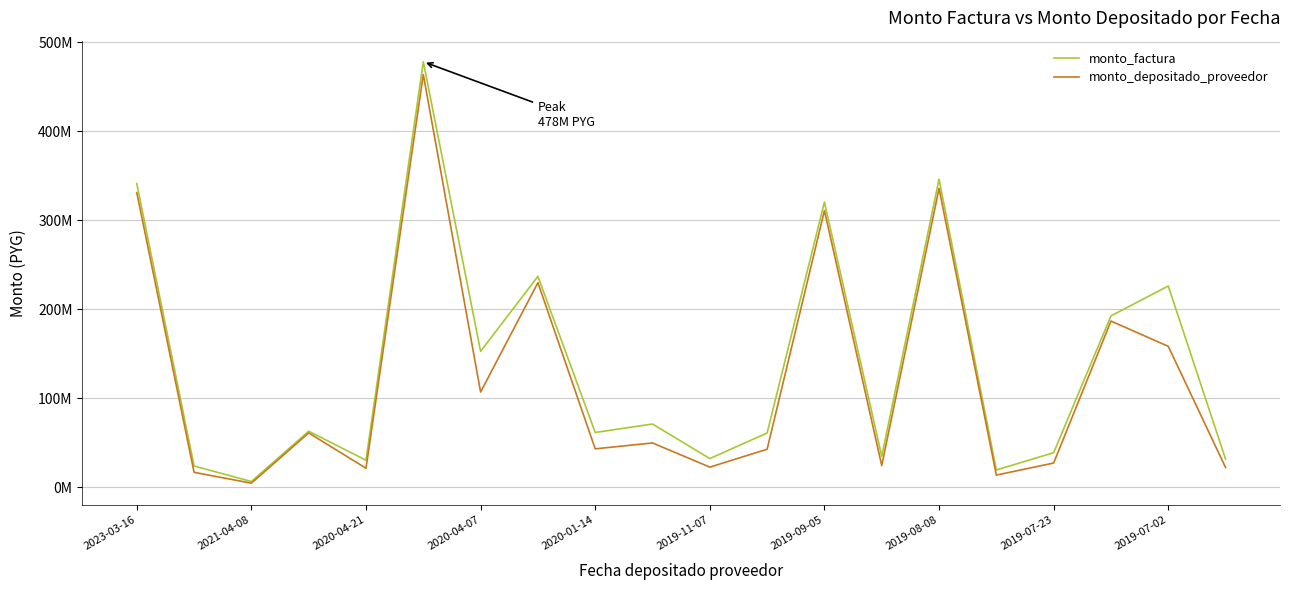

Does the chart have visible grid lines?

Yes